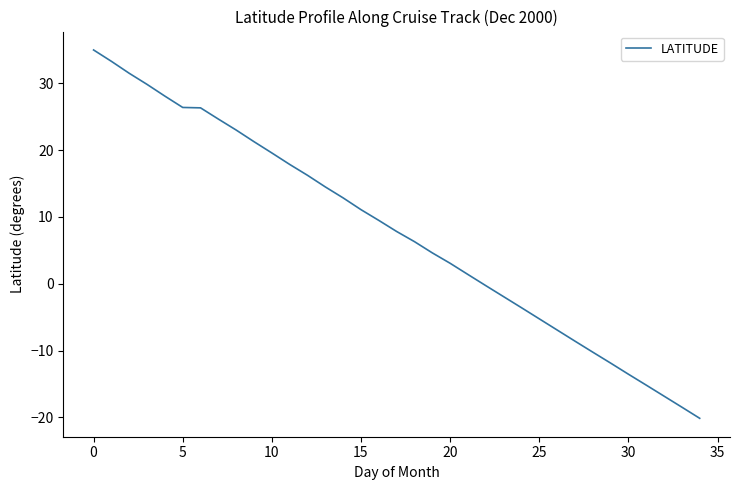

What is the minimum value shown in the chart?

-20.1